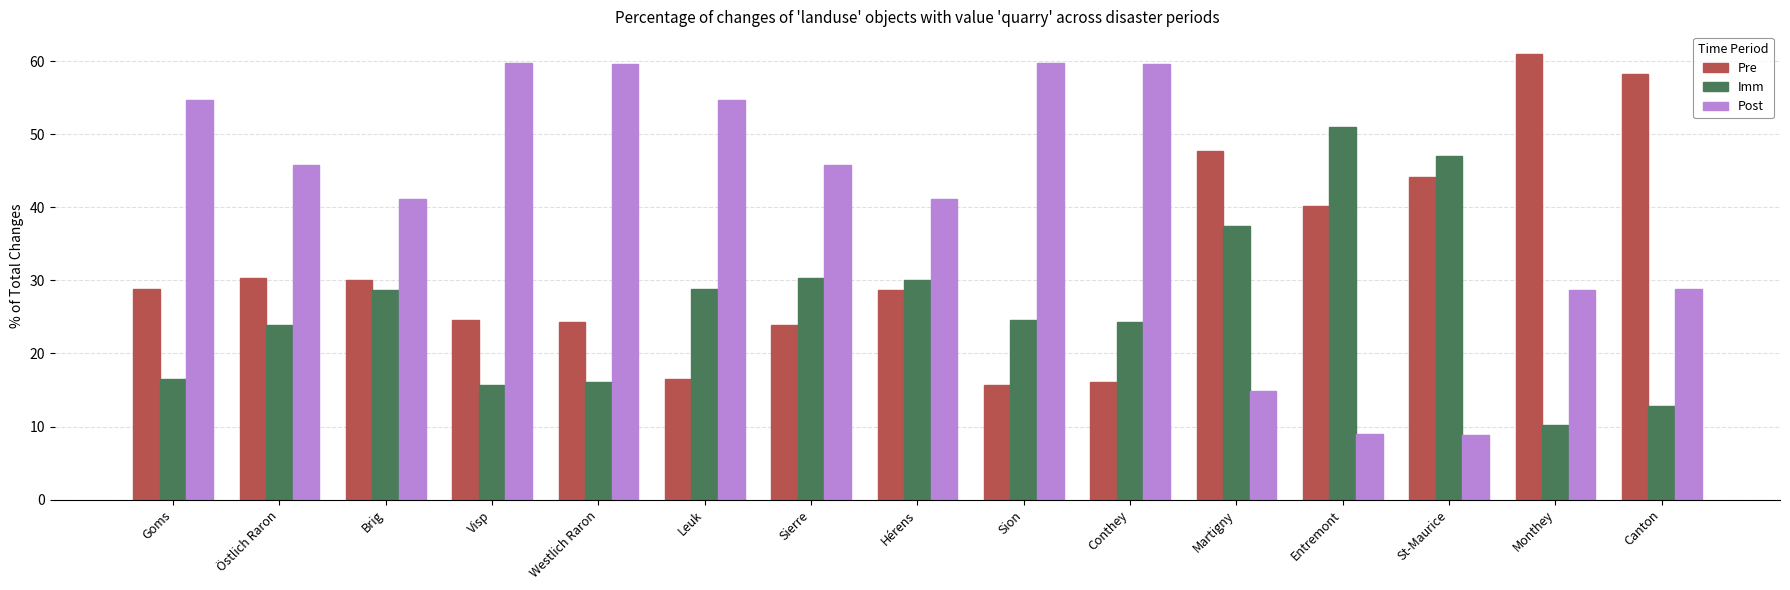

What is the sum of the Post values at Canton and St-Maurice?

37.6